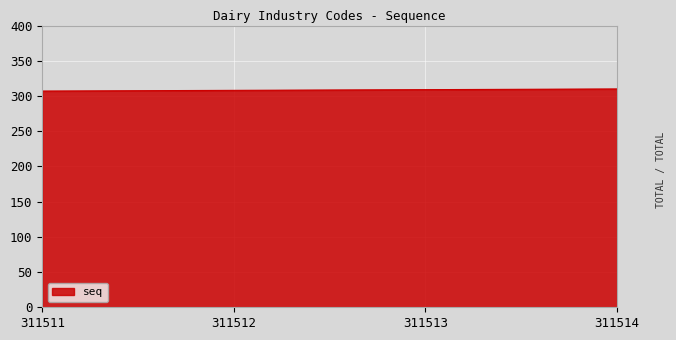

The value at 311512 is 308. True or false?

True